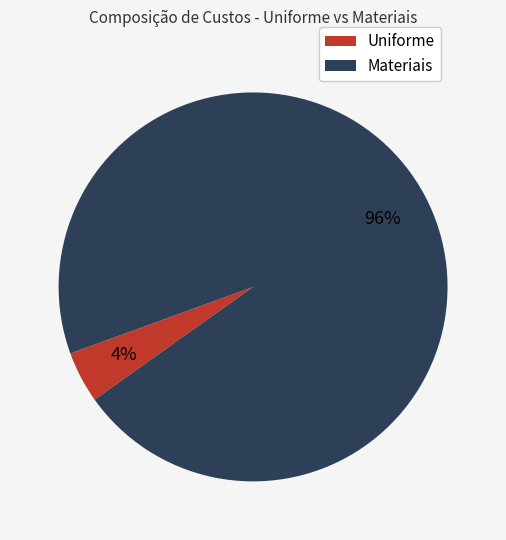

What is the largest slice in the pie chart?

Materiais